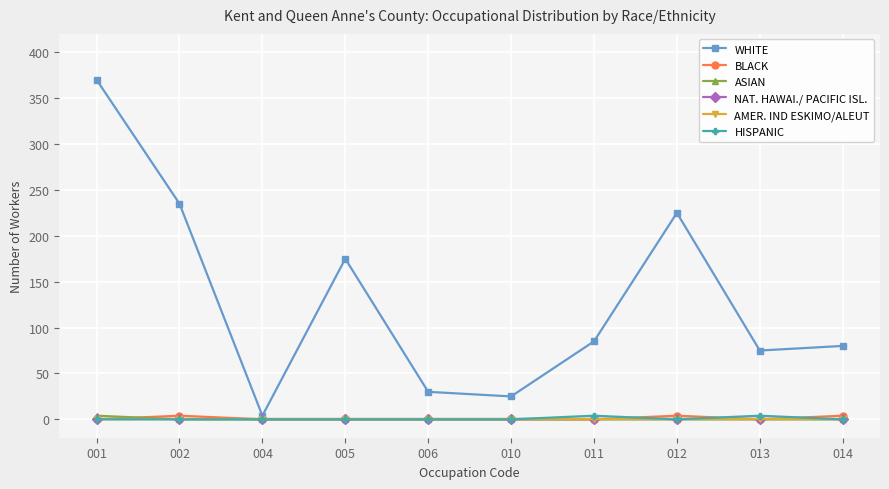

How many lines are shown in the chart?

6